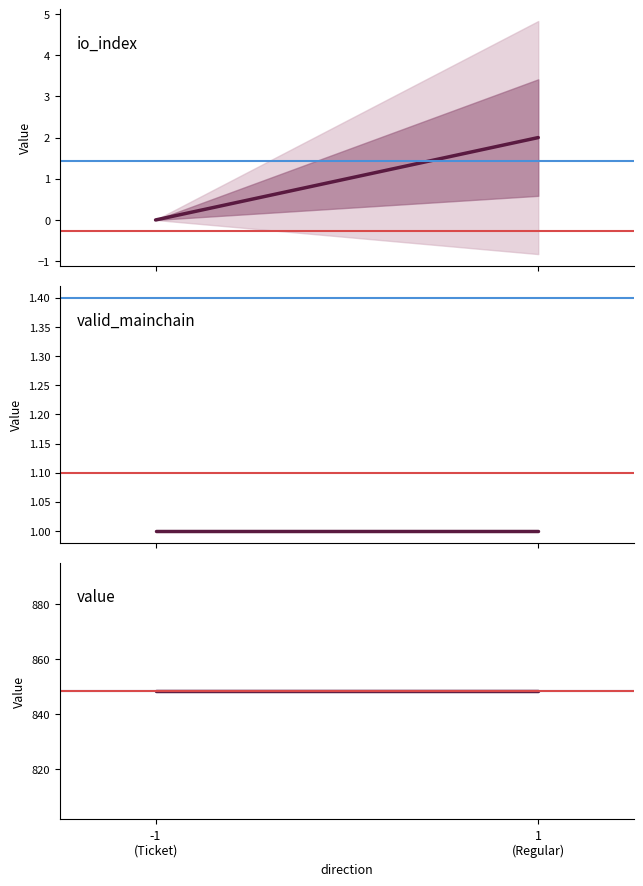

What are all the series names shown in the legend?

io_index, valid_mainchain, value